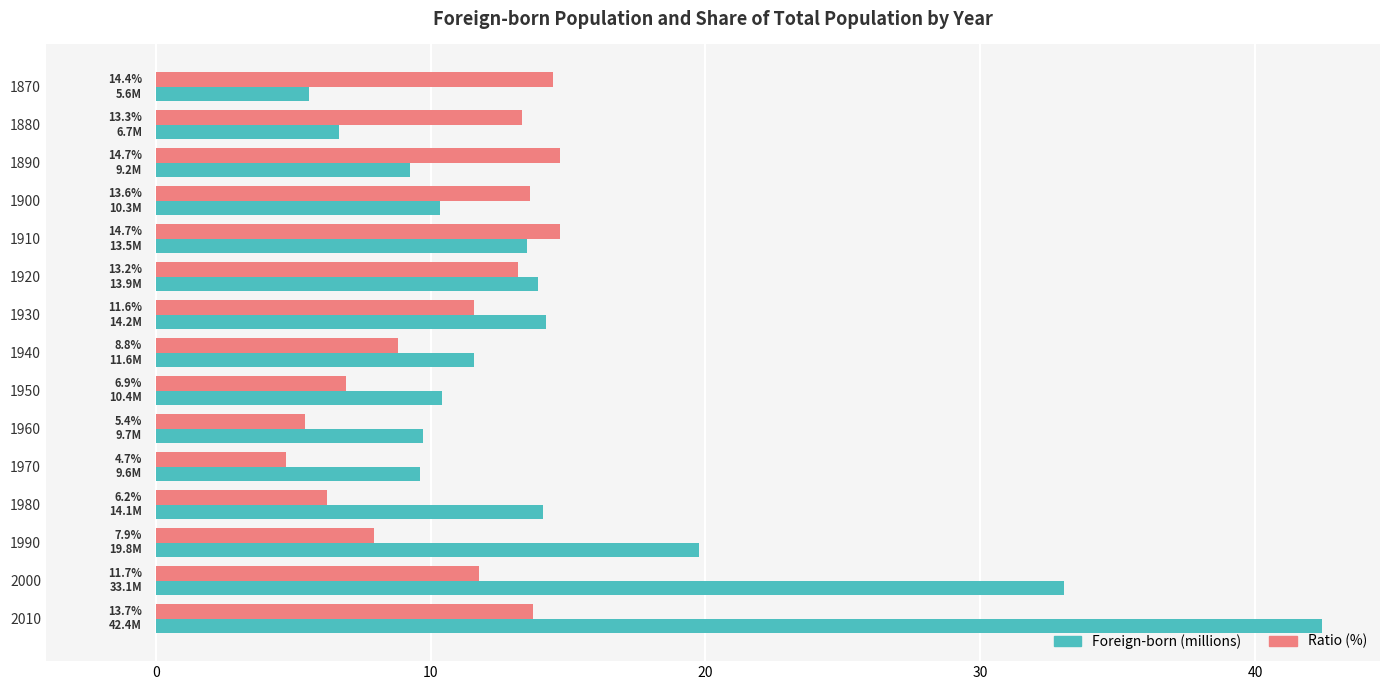

Which series has the largest range (max minus min)?

Foreign-born (millions)